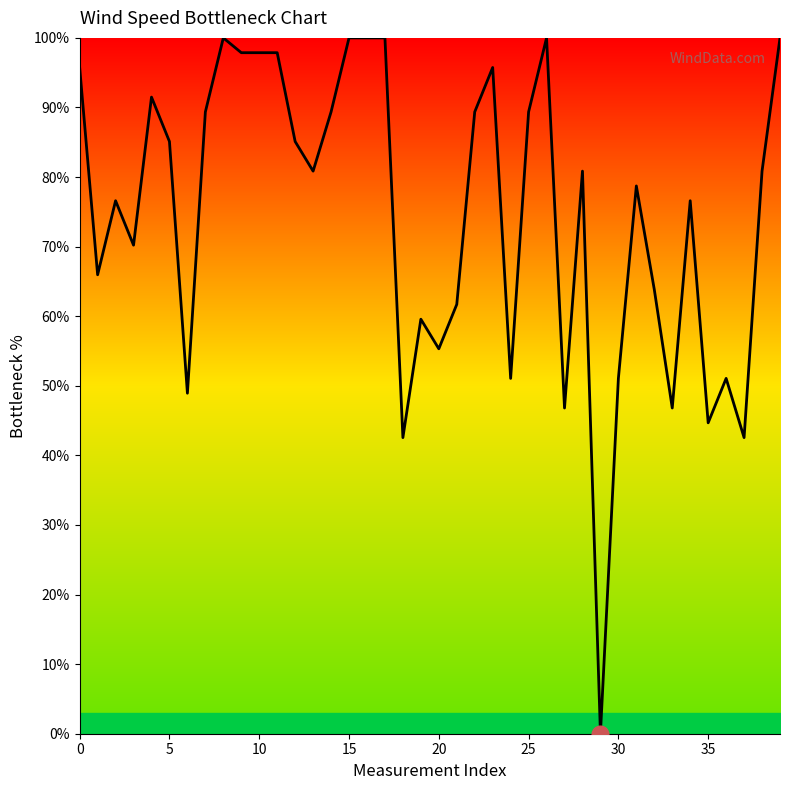

The chart shows a value of 33.9 at 23. True or false?

False